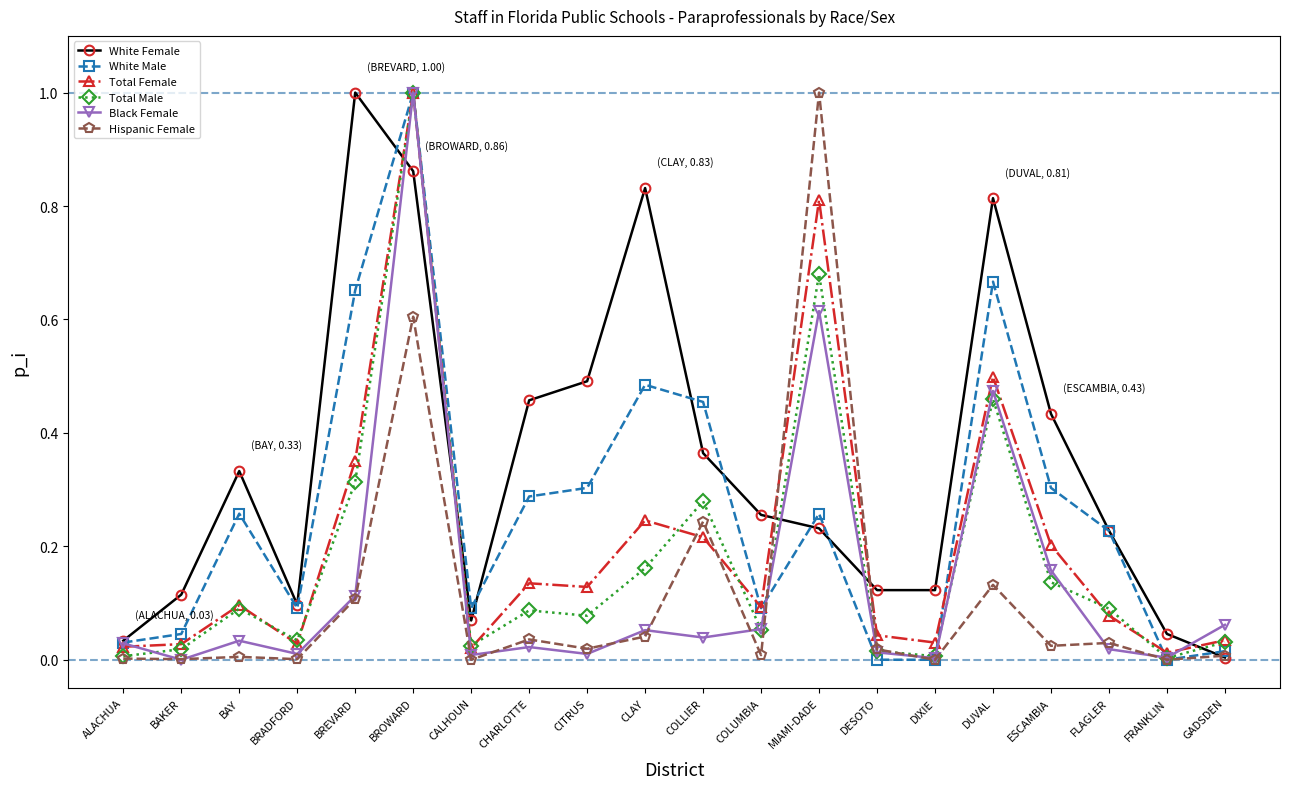

At which category is the sum across all series the highest?

BROWARD